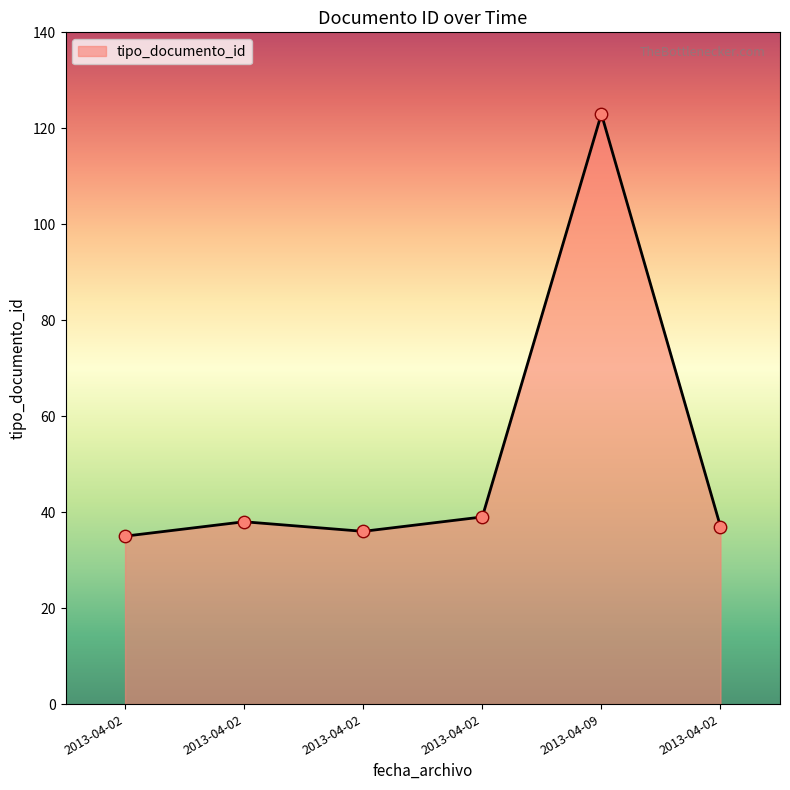

Between 2013-04-02 and 2013-04-02, which is larger?

2013-04-02